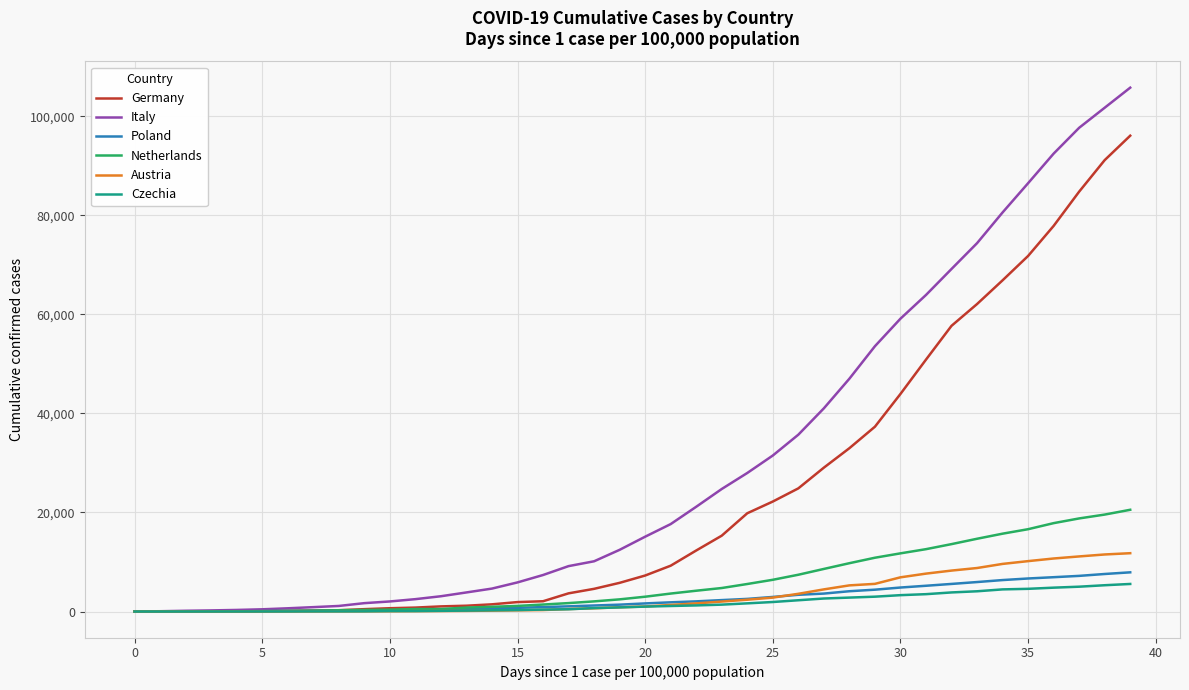

Which series has the largest range (max minus min)?

Italy